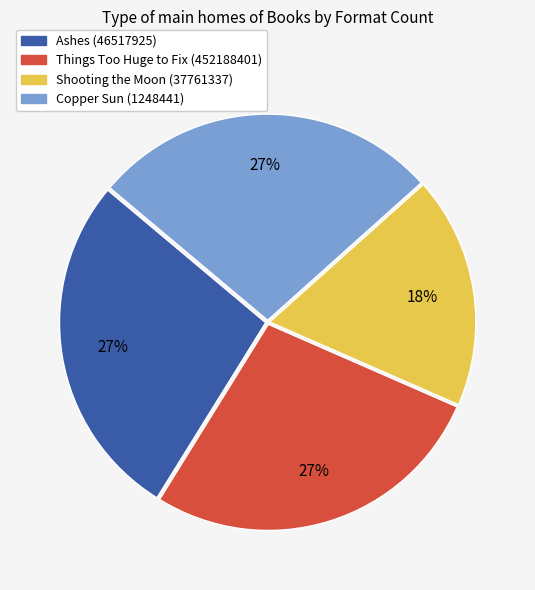

How many slices are in this pie chart?

4